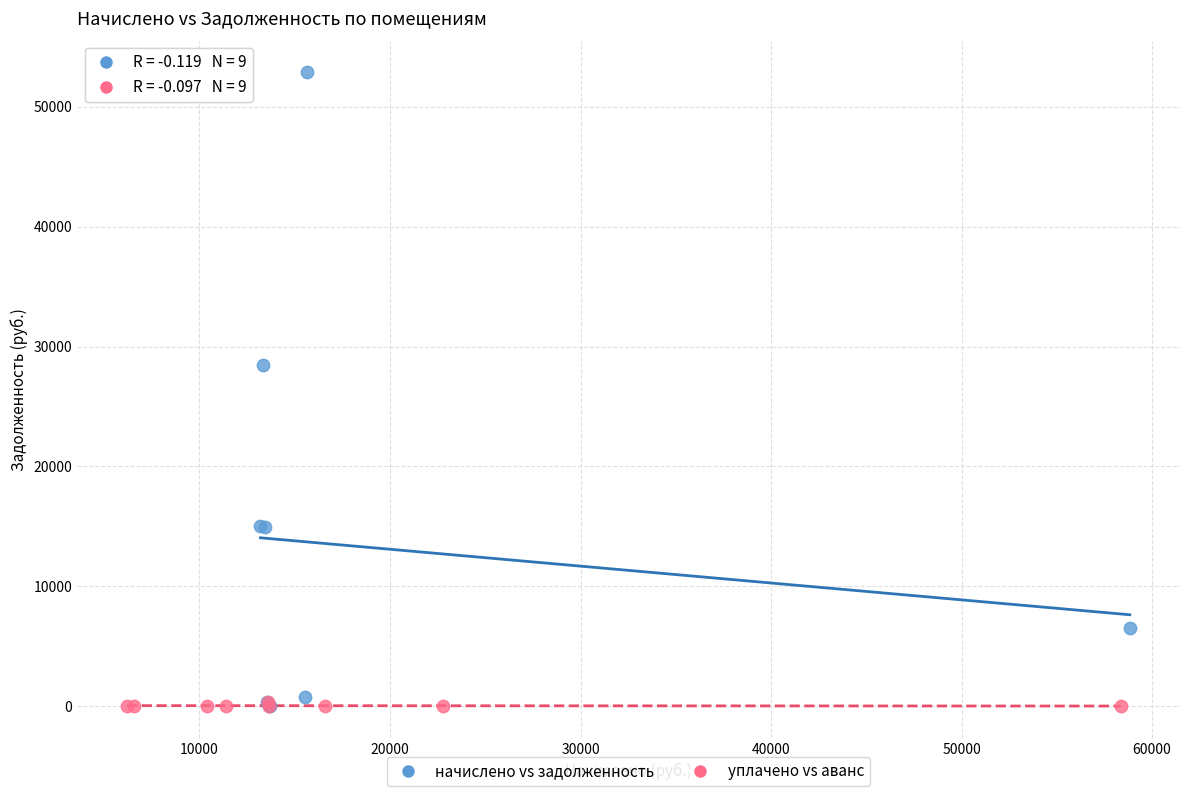

Which series has the widest spread of Y values?

начислено vs задолженность